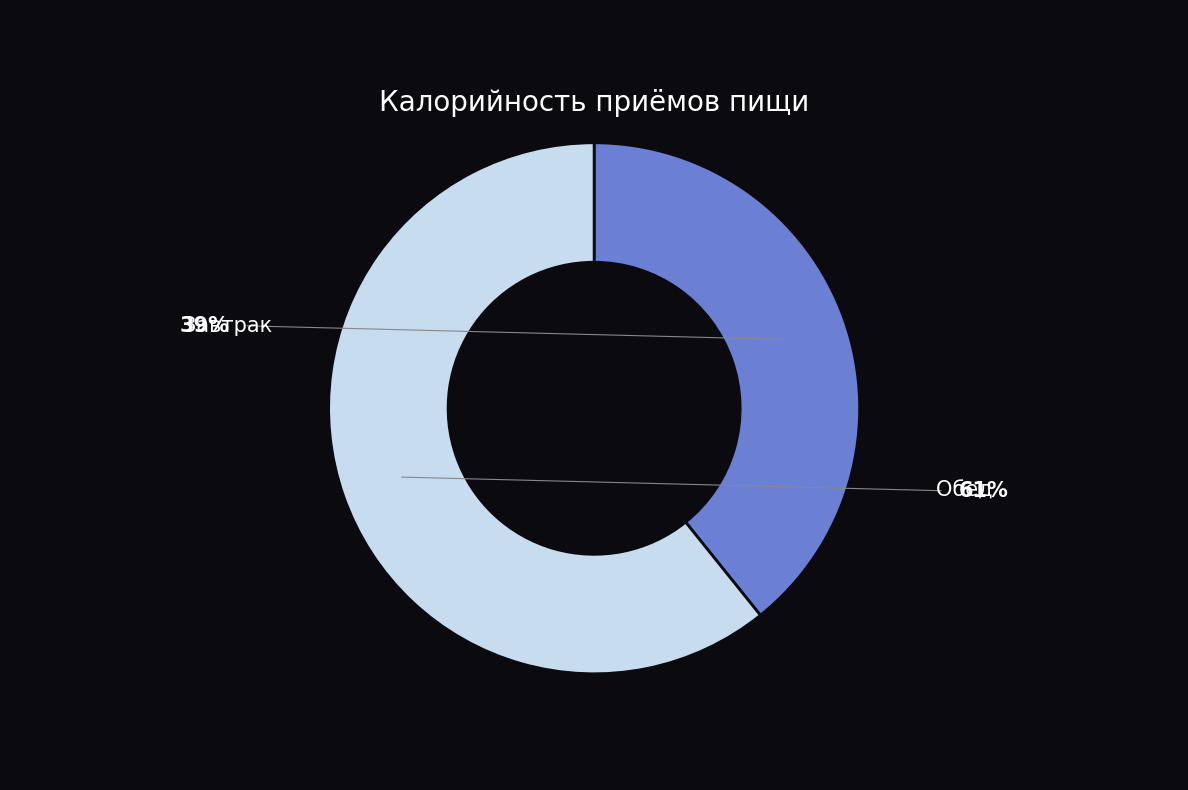

Does any single category account for the majority?

Yes